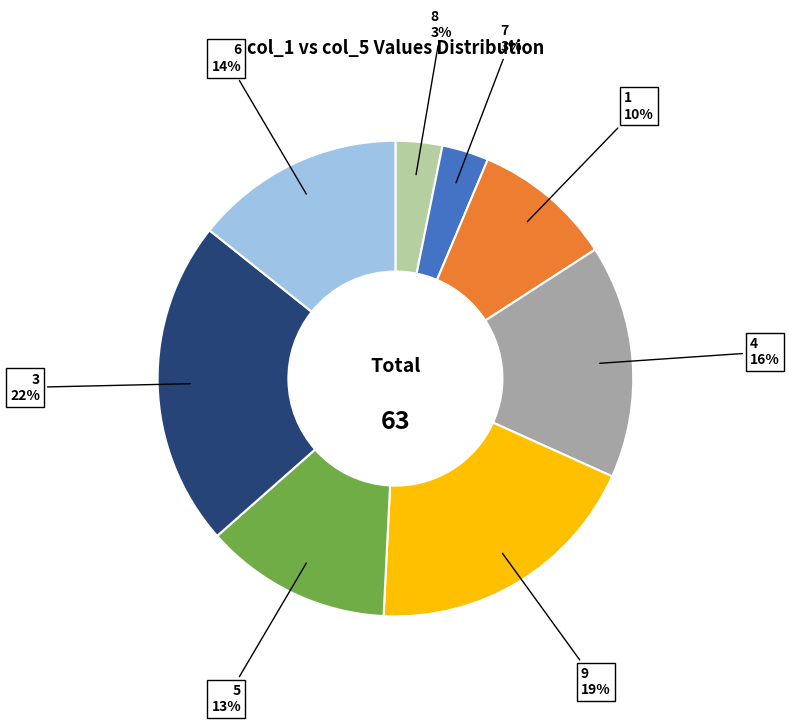

How many segments does this pie chart have?

8